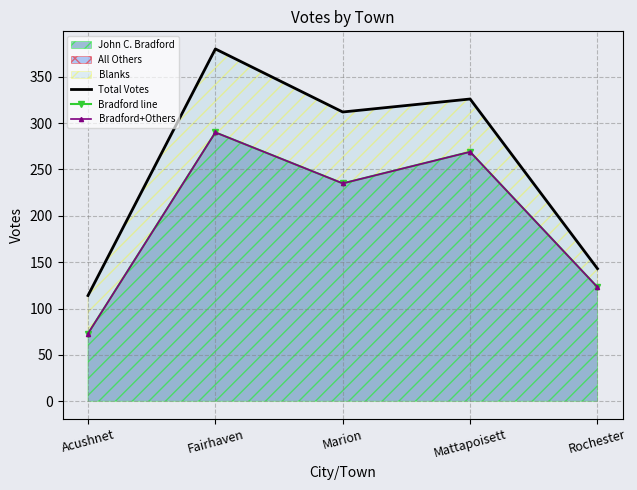

What is the sum of the Bradford line values at Acushnet and Fairhaven?

363